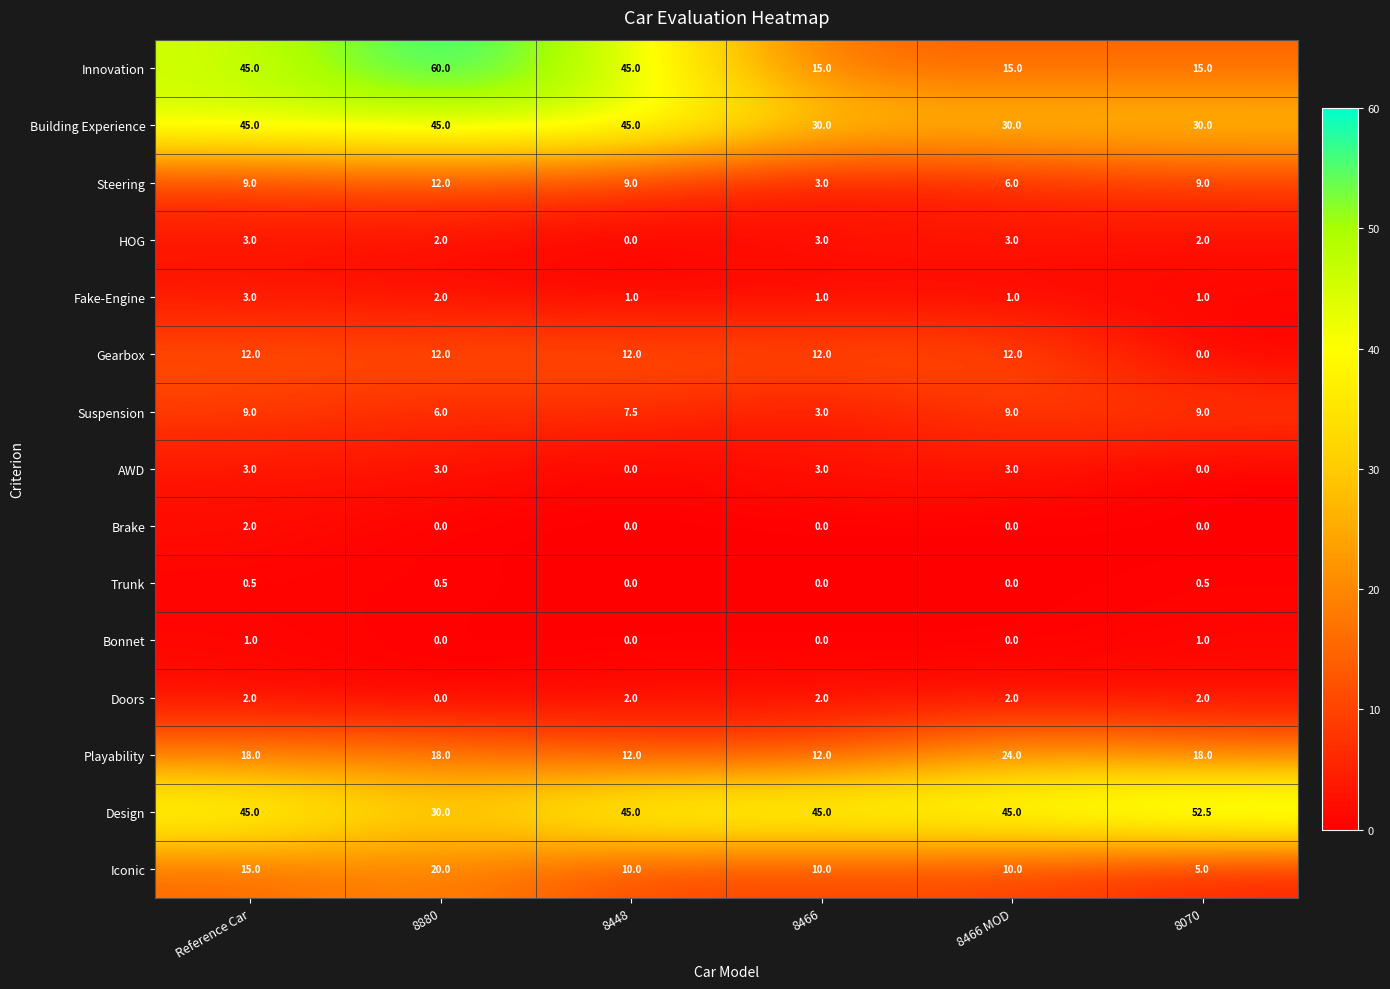

What is the total value across all series at 8466?

139.0